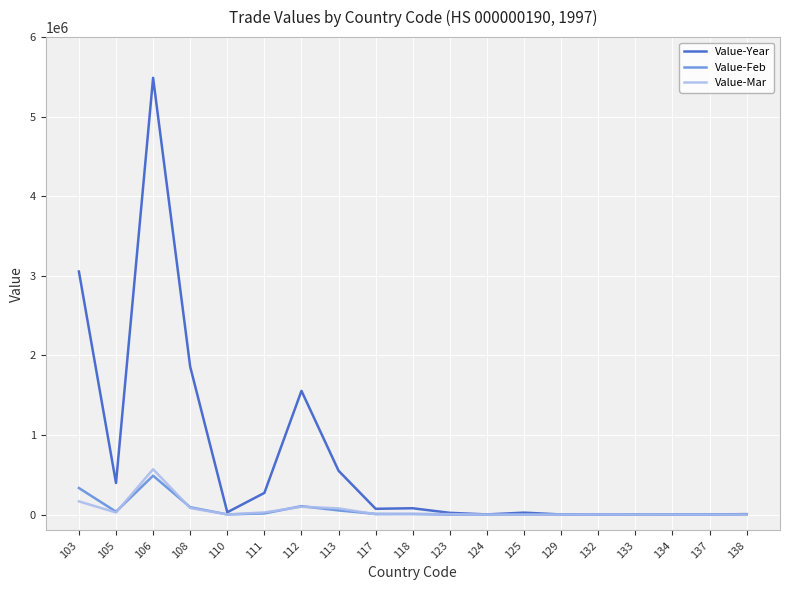

The value of Value-Feb at 134 is 0. True or false?

True